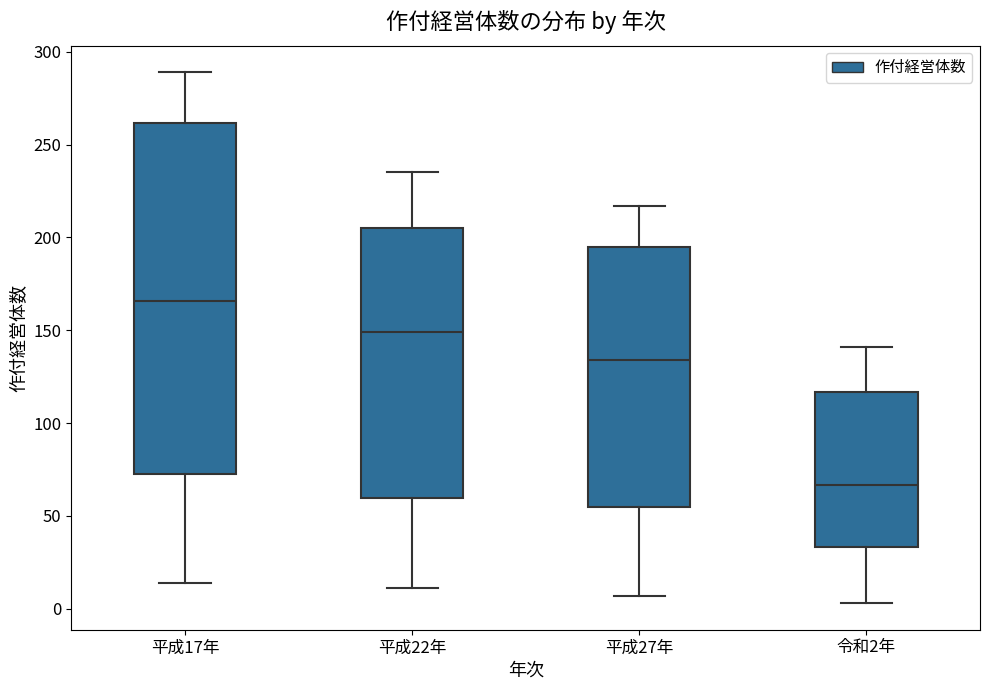

Reading left to right, read every box against the y-axis: the position of its median line, the range the box covers, and the ends of its whiskers. The values are not printed on the chart, so give them approximately, as read against the axis.

平成17年: median 165, box 75 to 260, whiskers 15 to 290
平成22年: median 150, box 60 to 205, whiskers 10 to 235
平成27年: median 135, box 55 to 195, whiskers 5 to 215
令和2年: median 65, box 35 to 115, whiskers 5 to 140